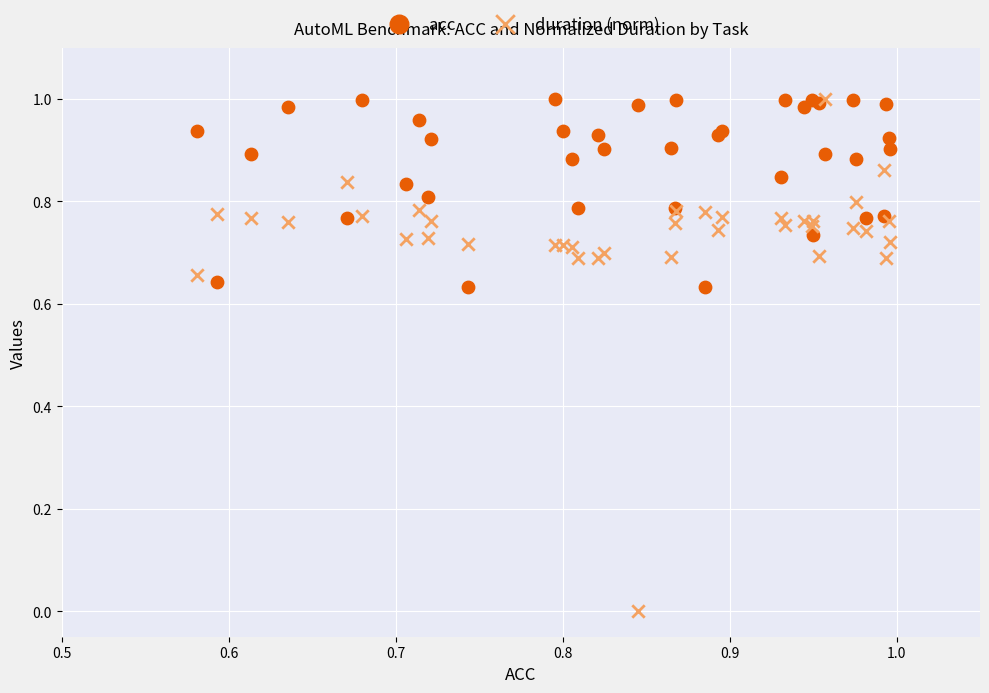

What are all the series names shown in the legend?

acc, duration (norm)